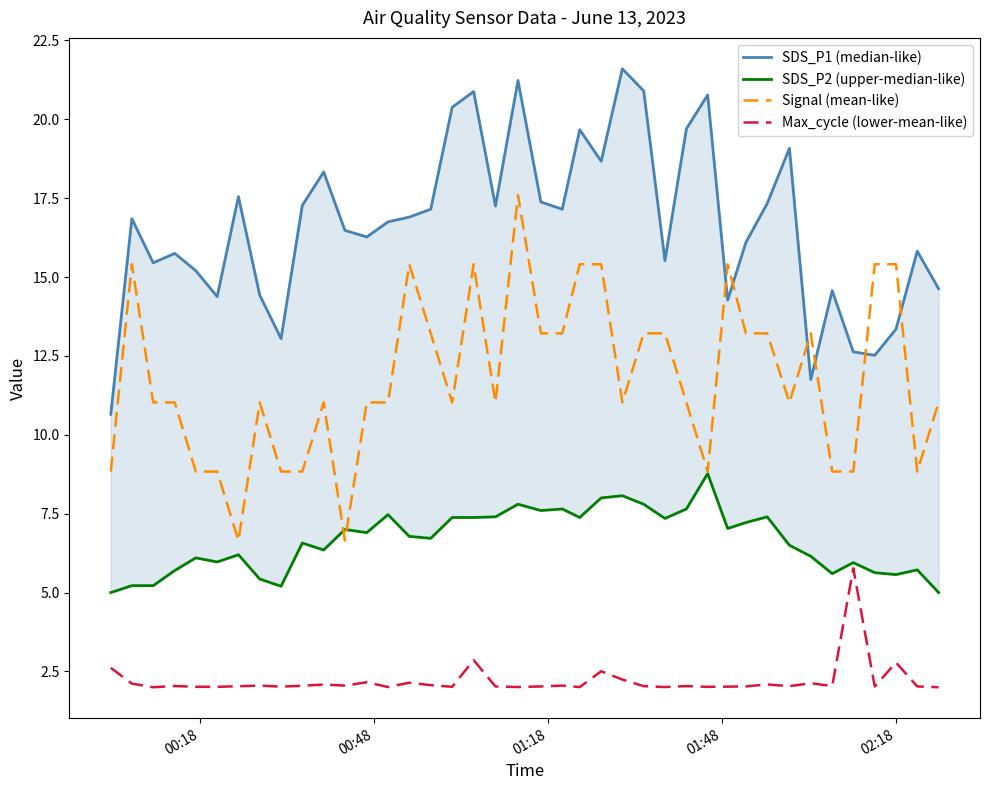

Reading right to left, list all the values displayed in this chart.

SDS_P1 (median-like): 14.6	15.8	13.3	12.5	12.6	14.6	11.8	19.1	17.3	16.1	14.3	20.8	19.7	15.5	20.9	21.6	18.7	19.7	17.1	17.4	21.2	17.2	20.9	20.4	17.1	16.9	16.8	16.3	16.5	18.3	17.3	13.1	14.4	17.6	14.4	15.2	15.8	15.4	16.9	10.7
SDS_P2 (upper-median-like): 5.0	5.7	5.6	5.6	6.0	5.6	6.2	6.5	7.4	7.2	7.0	8.8	7.7	7.3	7.8	8.1	8.0	7.4	7.7	7.6	7.8	7.4	7.4	7.4	6.7	6.8	7.5	6.9	7.0	6.3	6.6	5.2	5.4	6.2	6.0	6.1	5.7	5.2	5.2	5.0
Signal (mean-like): 11.0	8.8	15.4	15.4	8.8	8.8	13.2	11.0	13.2	13.2	15.4	8.8	11.0	13.2	13.2	11.0	15.4	15.4	13.2	13.2	17.6	11.0	15.4	11.0	13.2	15.4	11.0	11.0	6.6	11.0	8.8	8.8	11.0	6.6	8.8	8.8	11.0	11.0	15.4	8.8
Max_cycle (lower-mean-like): 2.0	2.0	2.8	2.0	5.8	2.0	2.1	2.0	2.1	2.0	2.0	2.0	2.0	2.0	2.0	2.2	2.5	2.0	2.1	2.0	2.0	2.0	2.9	2.0	2.1	2.1	2.0	2.2	2.1	2.1	2.0	2.0	2.1	2.0	2.0	2.0	2.0	2.0	2.1	2.6